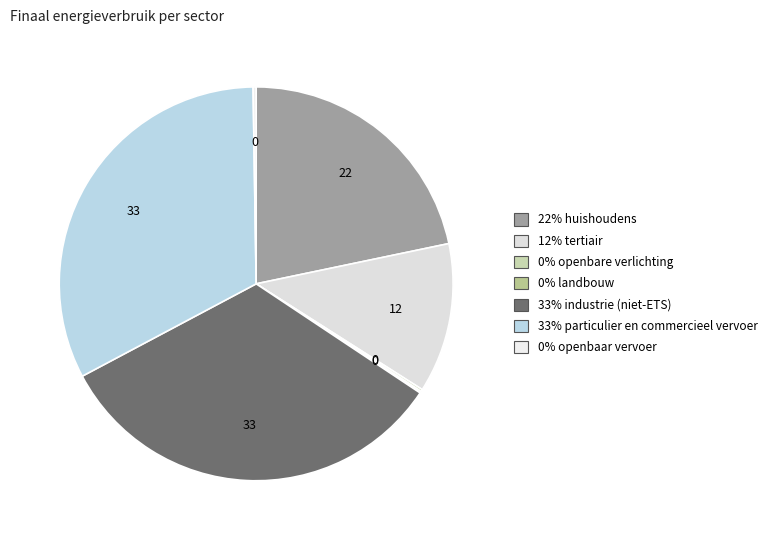

How many slices are in this pie chart?

7